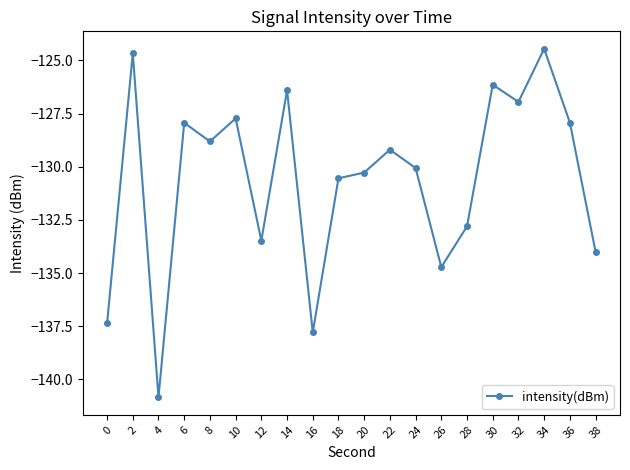

True or false: the data shows -36.8 at 6.

False